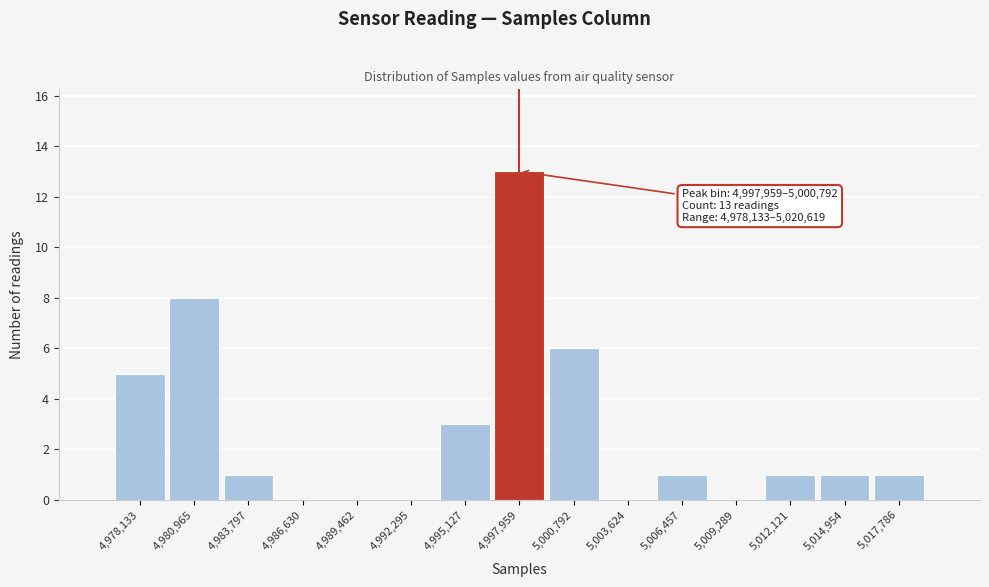

Reading left to right, list all the values displayed in this chart.

4,978,133=5	4,980,965=8	4,983,797=1	4,986,630=0	4,989,462=0	4,992,295=0	4,995,127=3	4,997,959=13	5,000,792=6	5,003,624=0	5,006,457=1	5,009,289=0	5,012,121=1	5,014,954=1	5,017,786=1